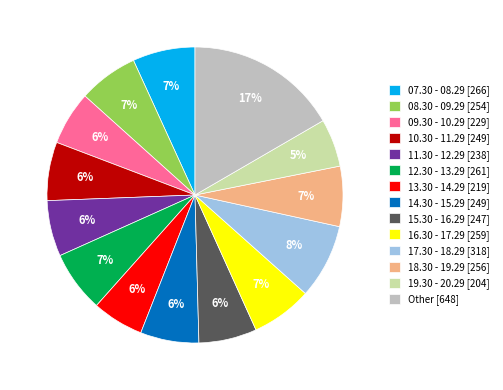

To the nearest percent, what percentage of the pie is 13.30 - 14.29 [219]?

6%